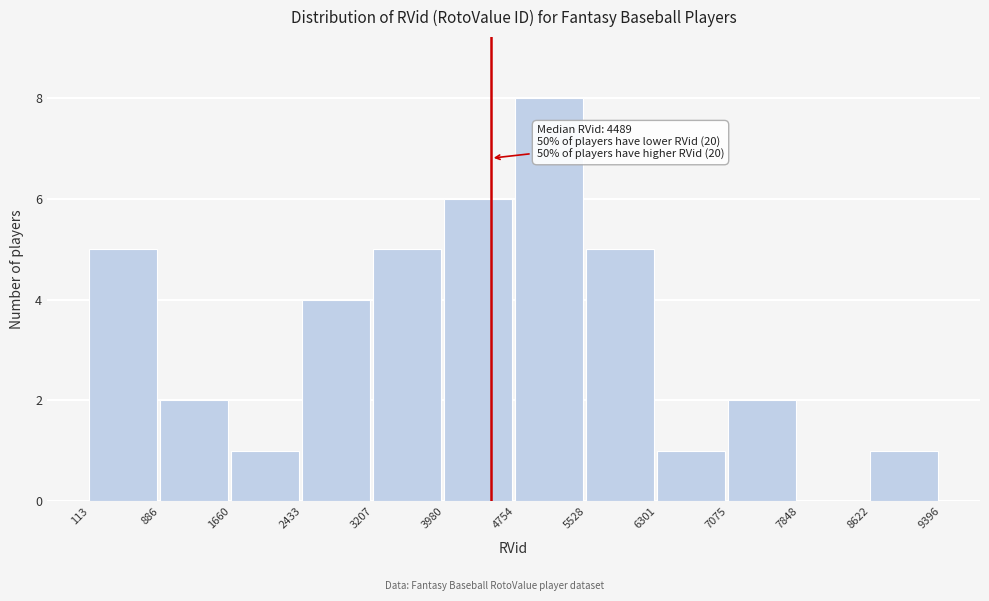

Over which range of the x-axis is the bar tallest?

4754 to 5528